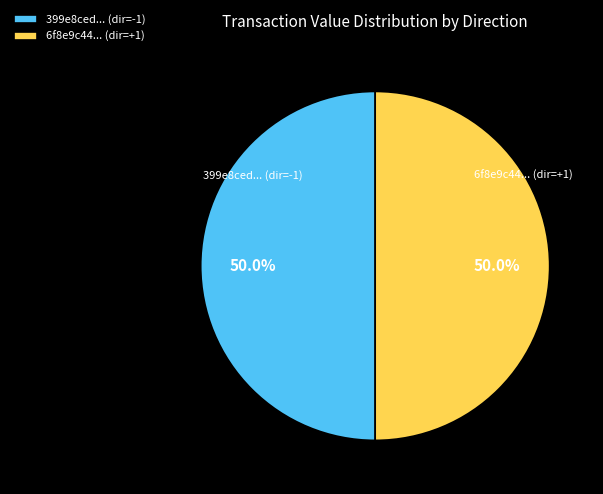

Do 399e8ced... (dir=-1) and 6f8e9c44... (dir=+1) together represent more than half of the pie?

Yes